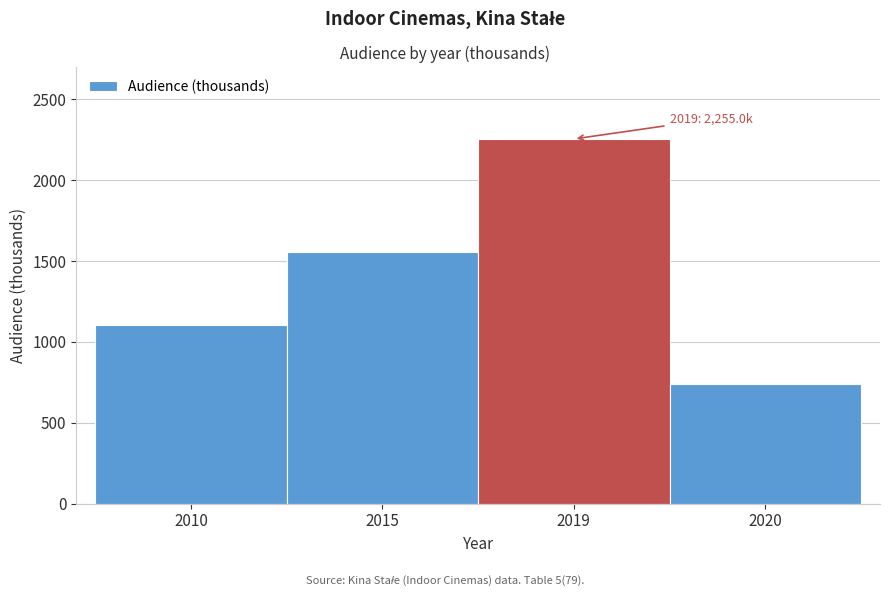

Reading left to right, extract all data points from this chart.

1105.5	1555.6	2255.0	742.3